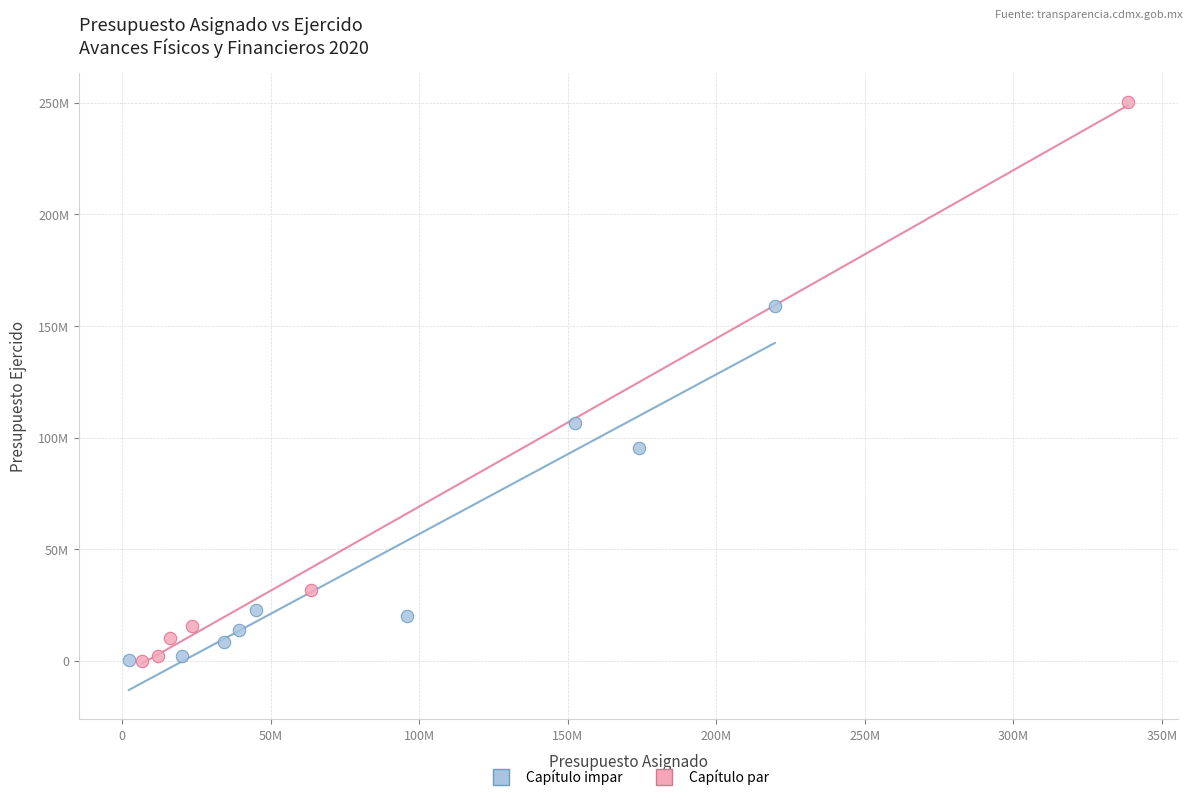

What are all the series names shown in the legend?

Capítulo impar, Capítulo par